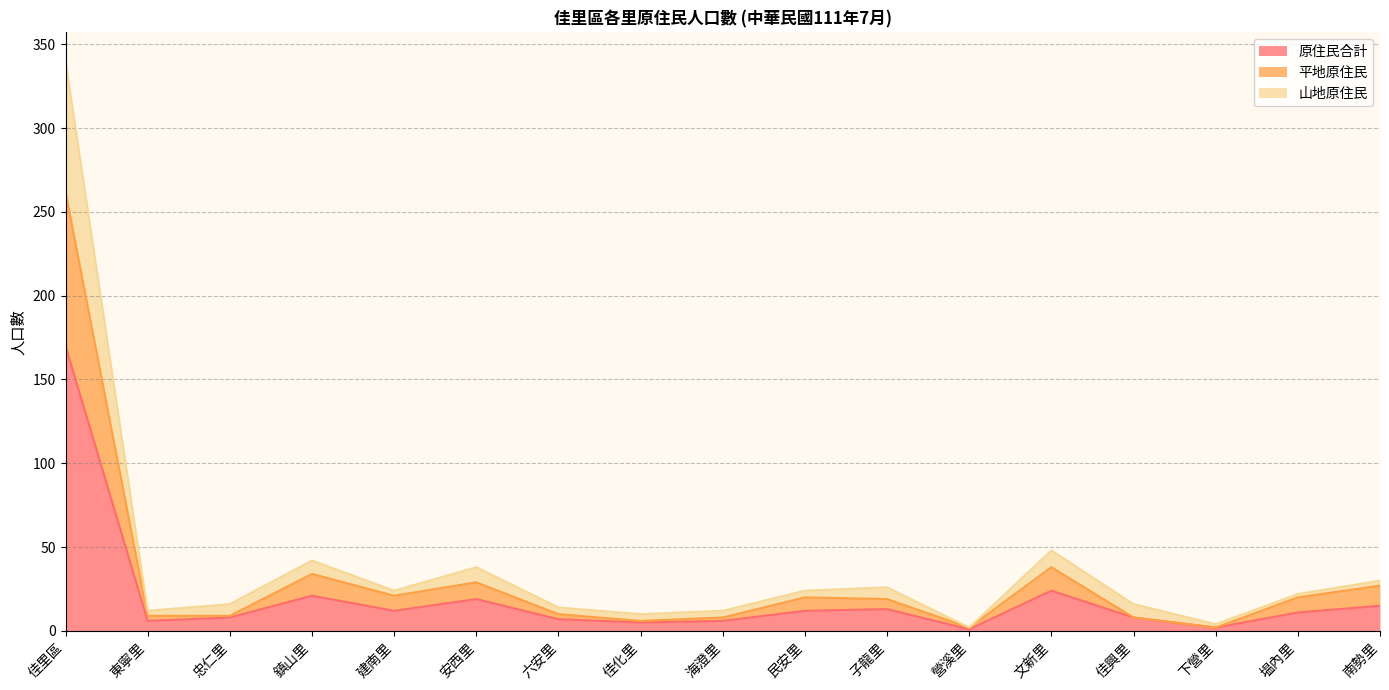

What is the average value of the 平地原住民 series?

31